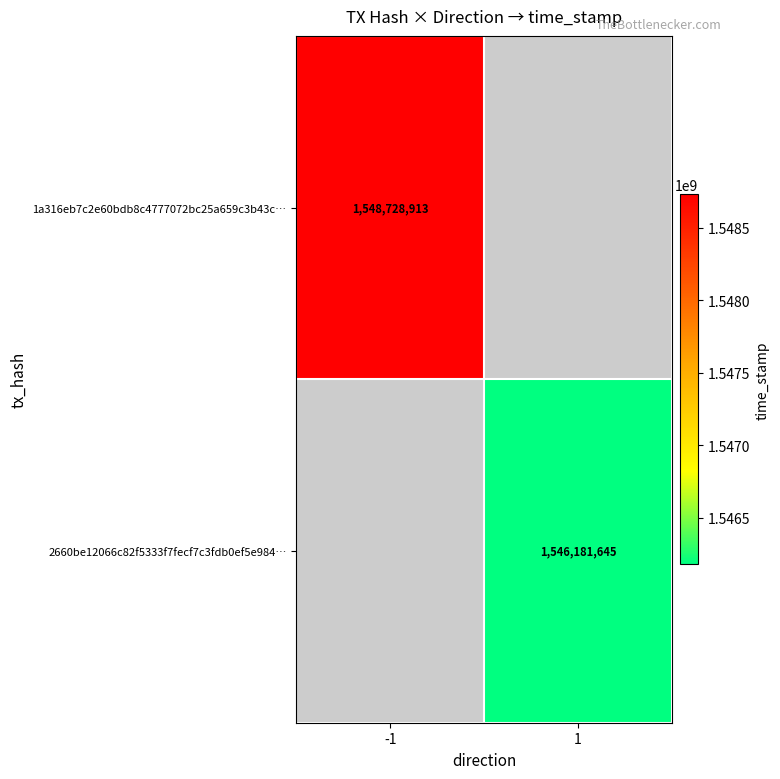

The 2660be12066c82f5333f7fecf7c3fdb0ef5e984… series shows 562502794 at 1. True or false?

False